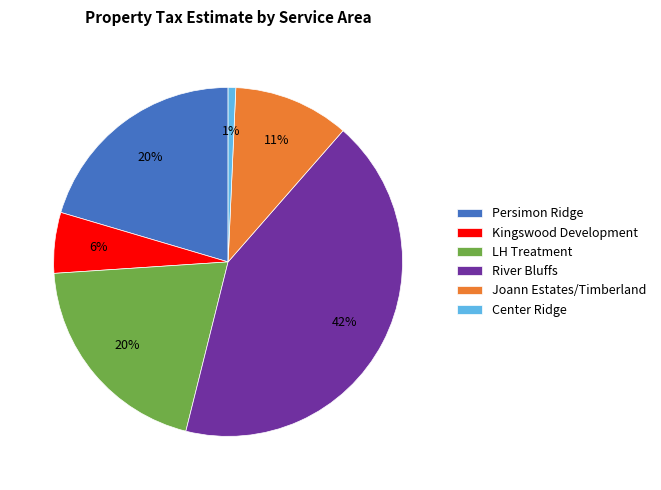

Do LH Treatment and Kingswood Development together represent more than half of the pie?

No